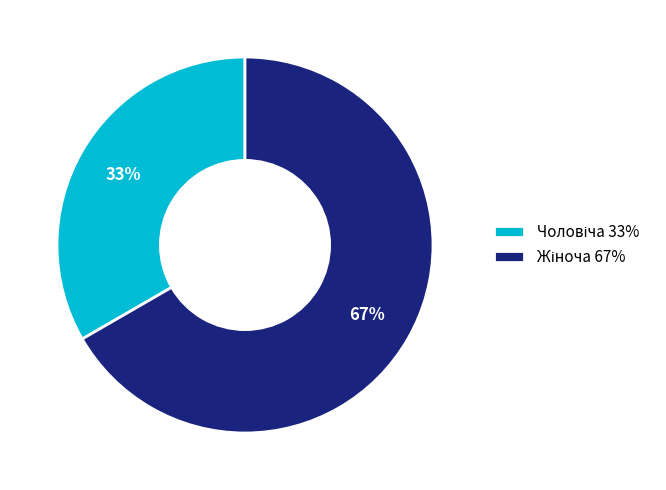

Does any single category account for the majority?

Yes